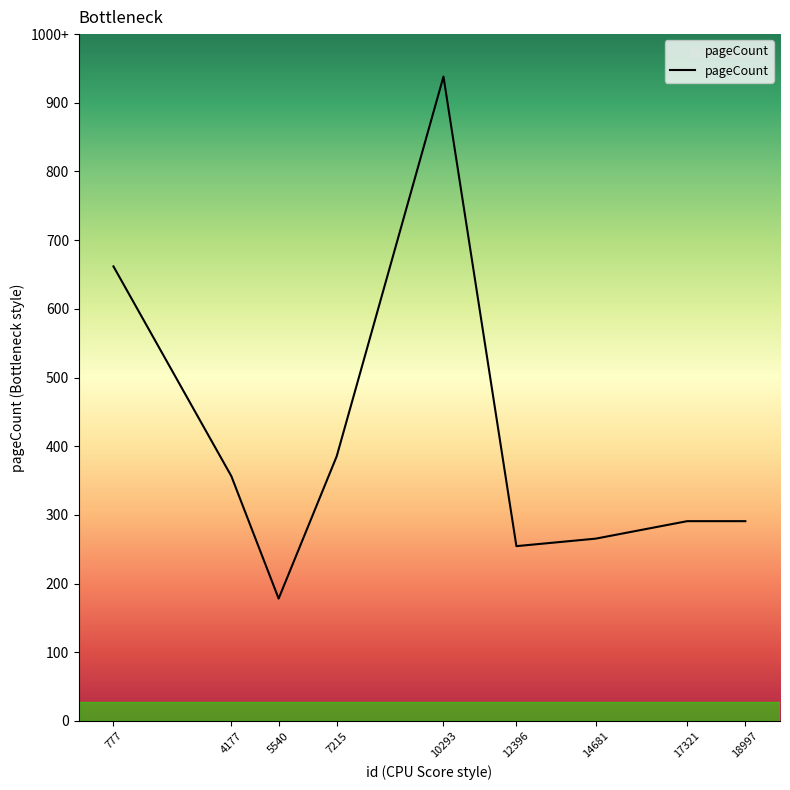

At which label is the value closest to 614?

777